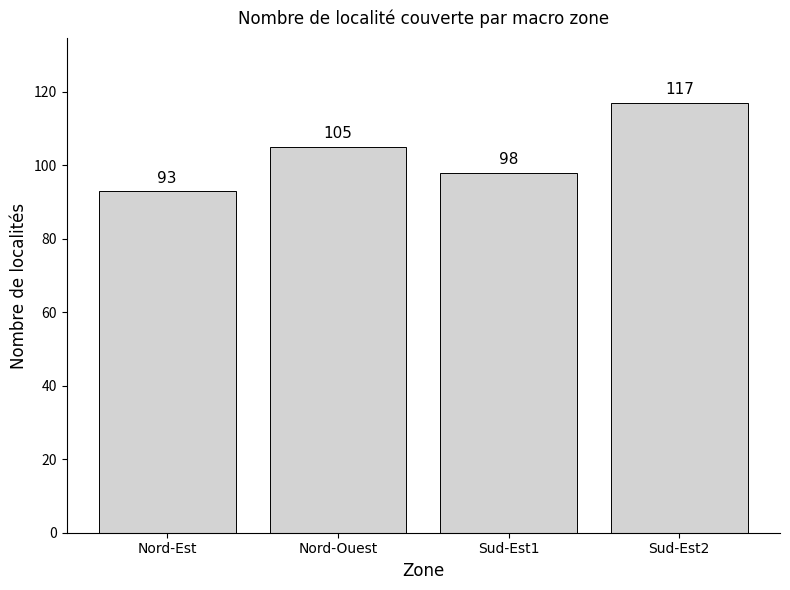

What is the ratio of the value at Sud-Est2 to the value at Nord-Ouest?

1.1